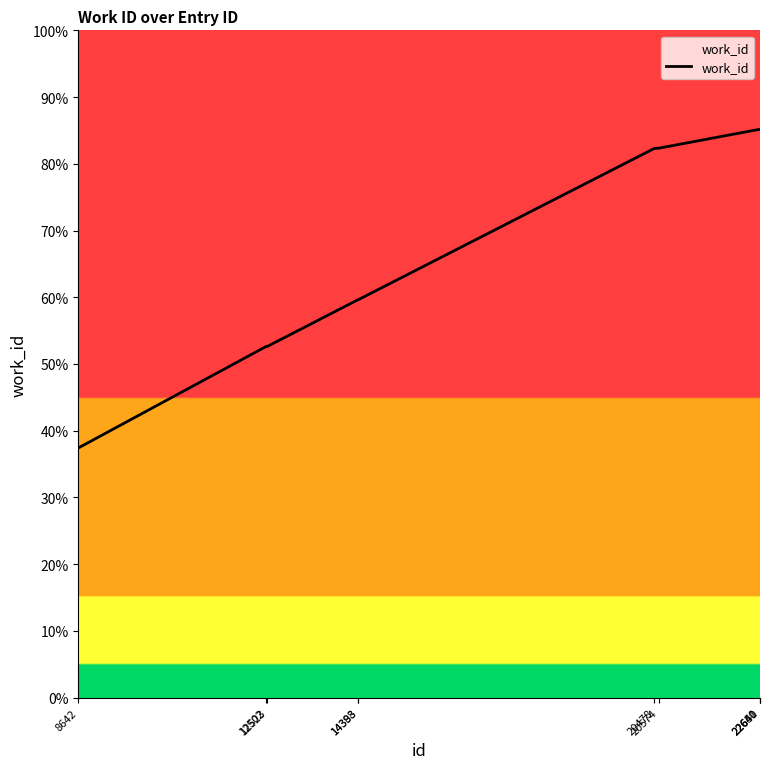

Is this an area chart (filled region under the line)?

Yes